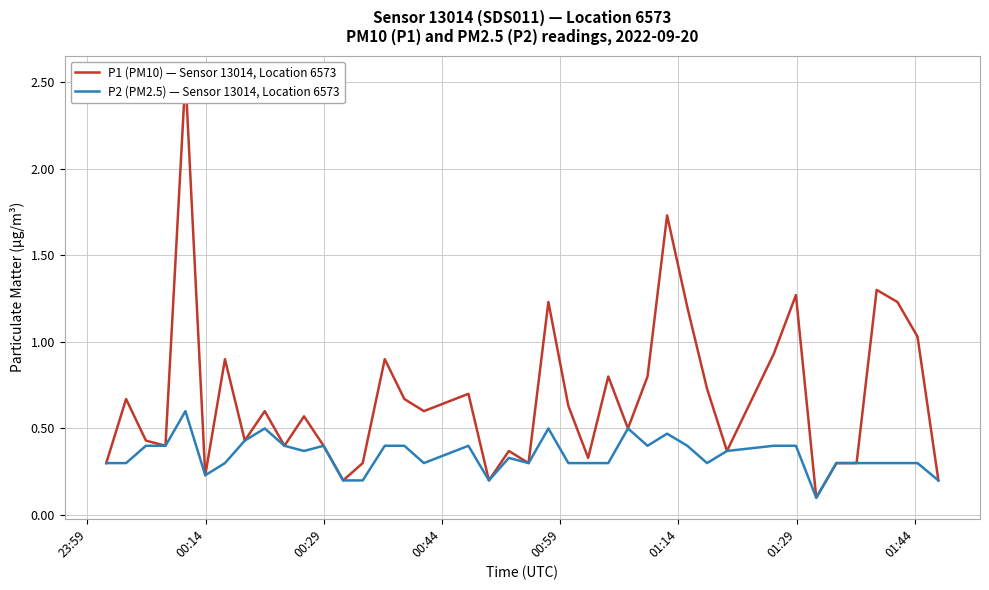

What is the minimum value for P1 (PM10) — Sensor 13014, Location 6573?

0.1